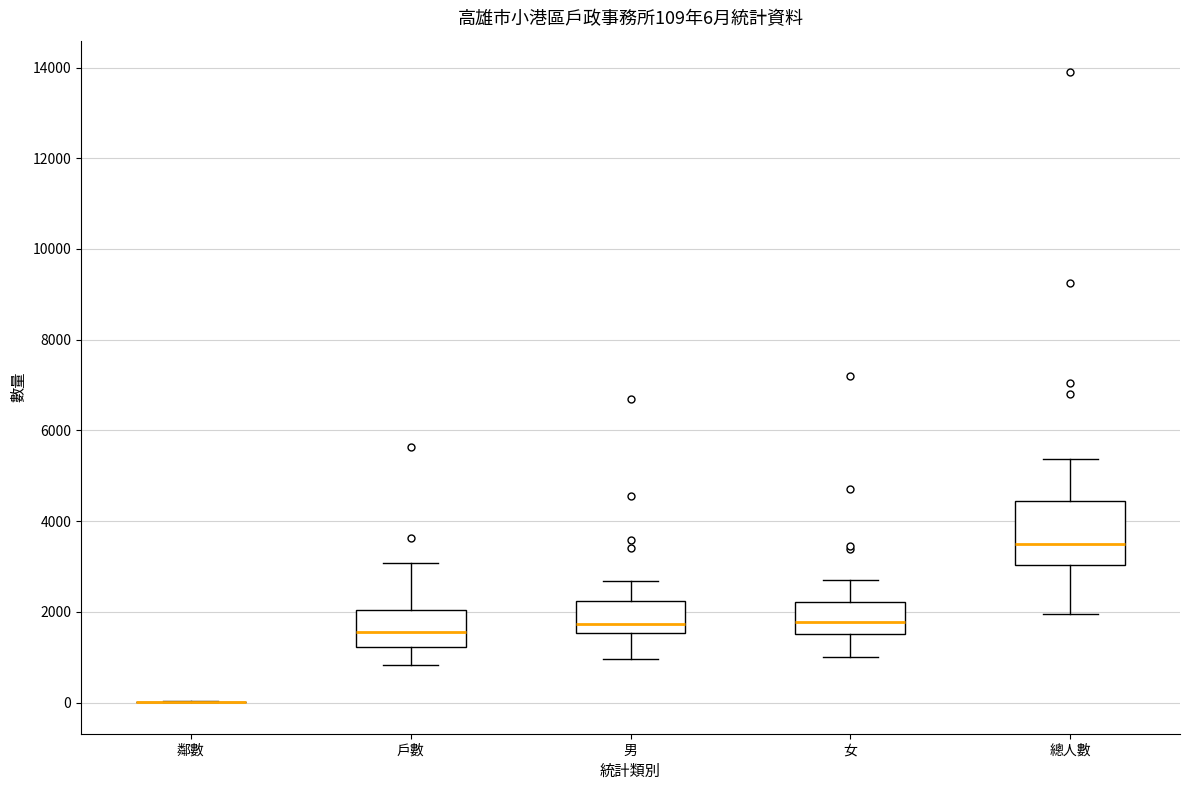

Comparing the boxes themselves (not the whiskers), which one is the tallest?

總人數